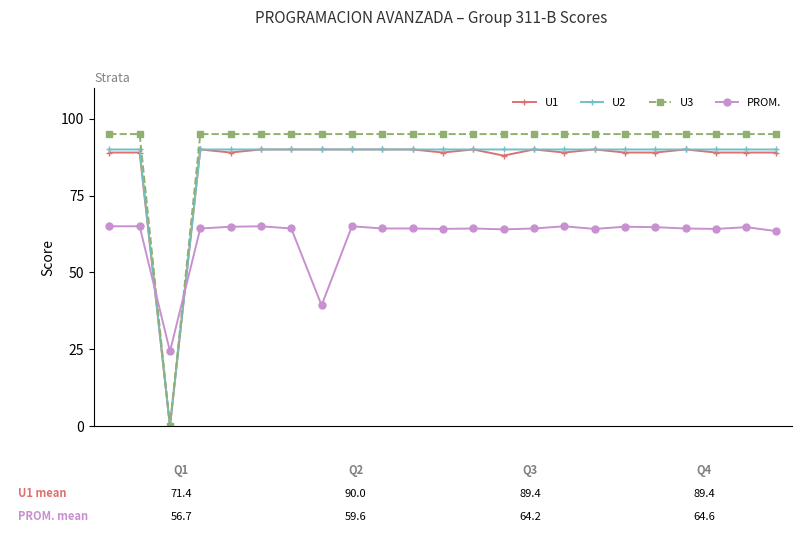

True or false: PROM. and U3 cross at least once.

True